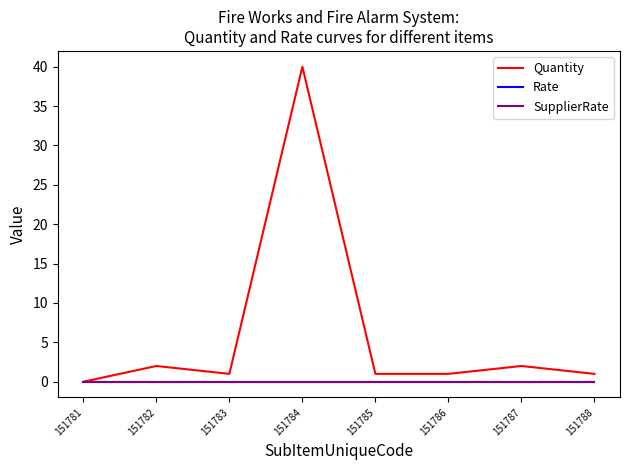

List the series in order of their peak value, lowest first.

Rate, SupplierRate, Quantity